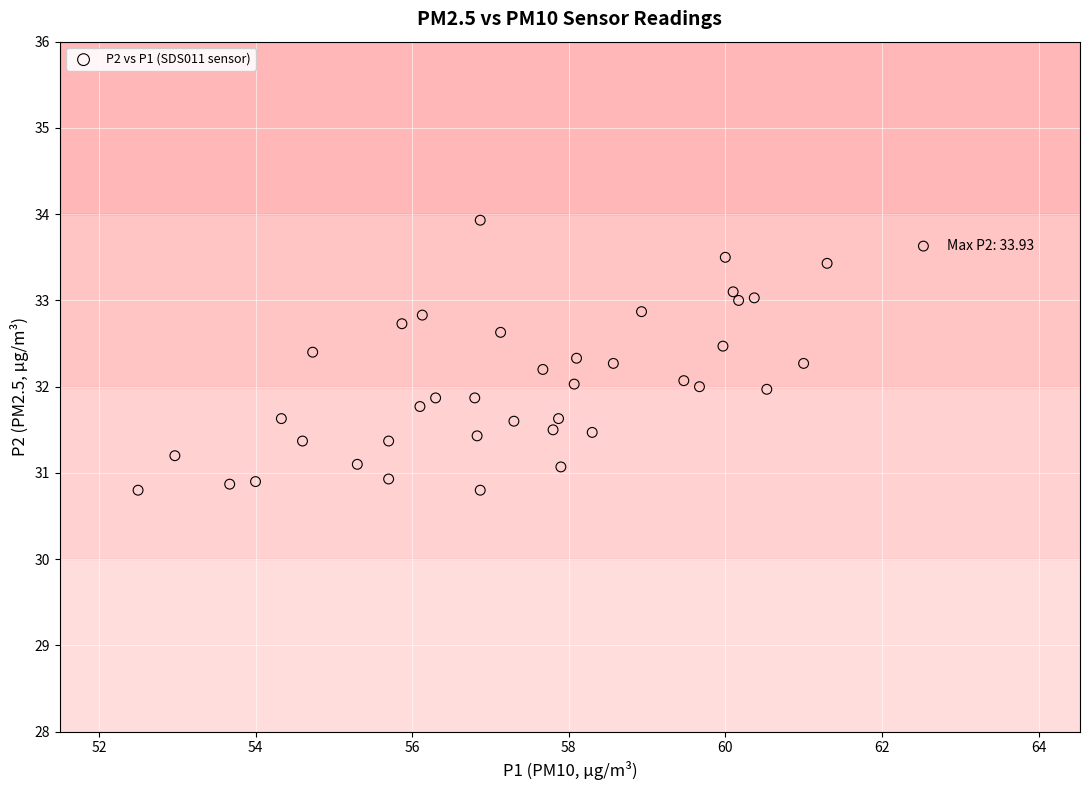

What is the range of X values (max minus min)?

10.0